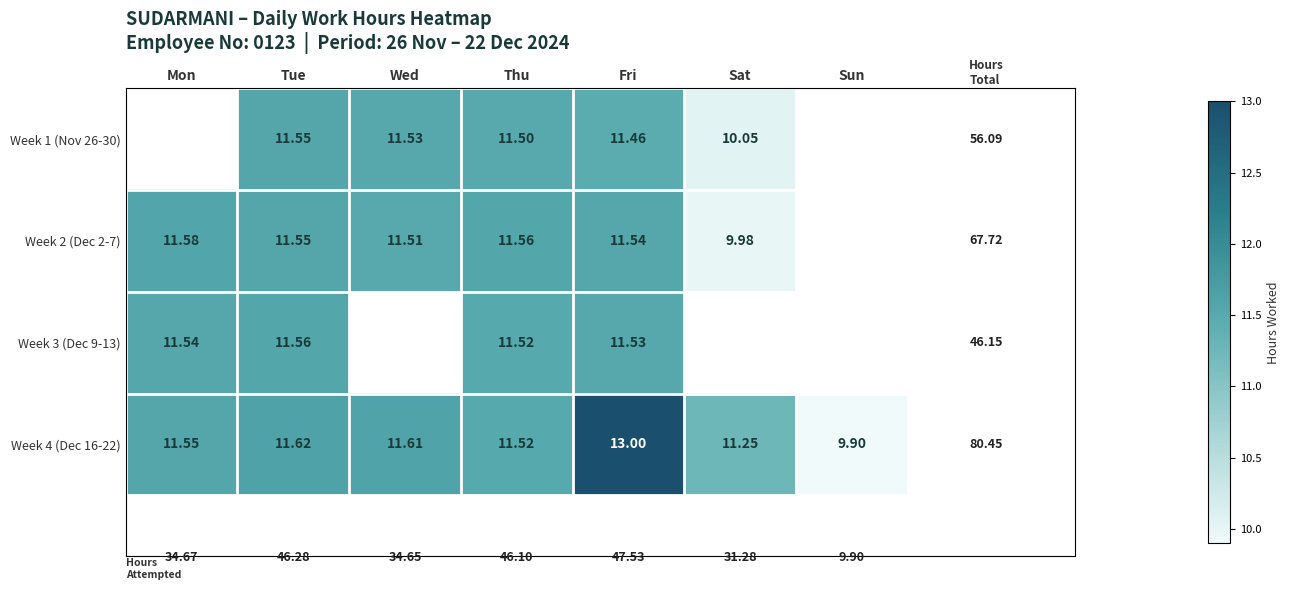

What is the sum of the Week 1 (Nov 26-30) values at Thu and Wed?

23.0